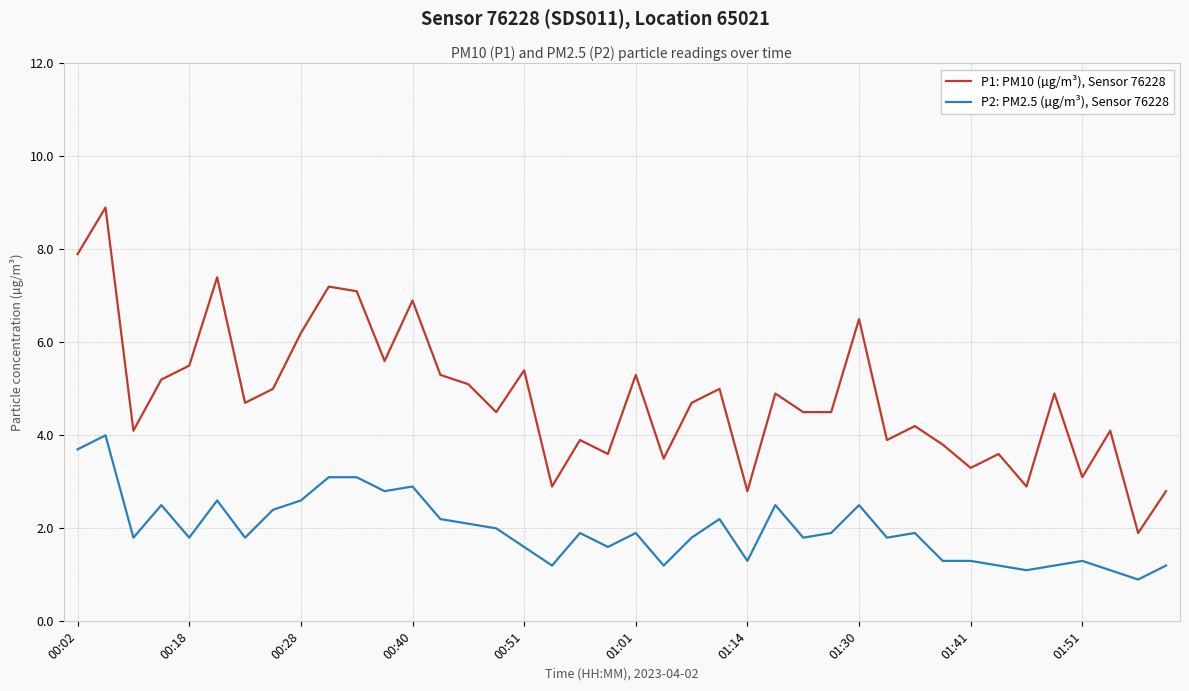

Which series has the largest range (max minus min)?

P1: PM10 (µg/m³), Sensor 76228